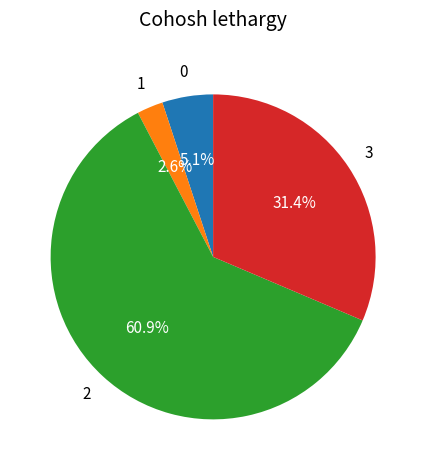

Is there a majority slice in this chart?

Yes